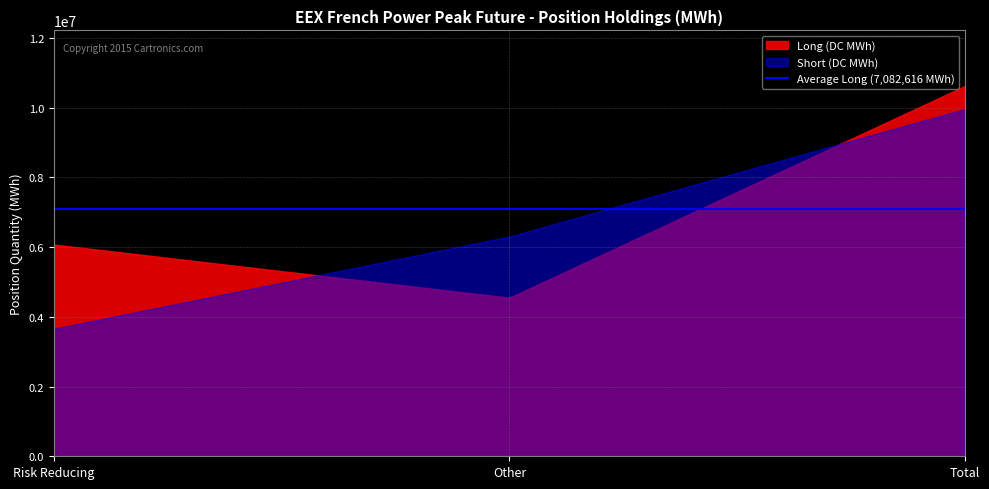

What is the minimum value shown in the chart?

3661956.0